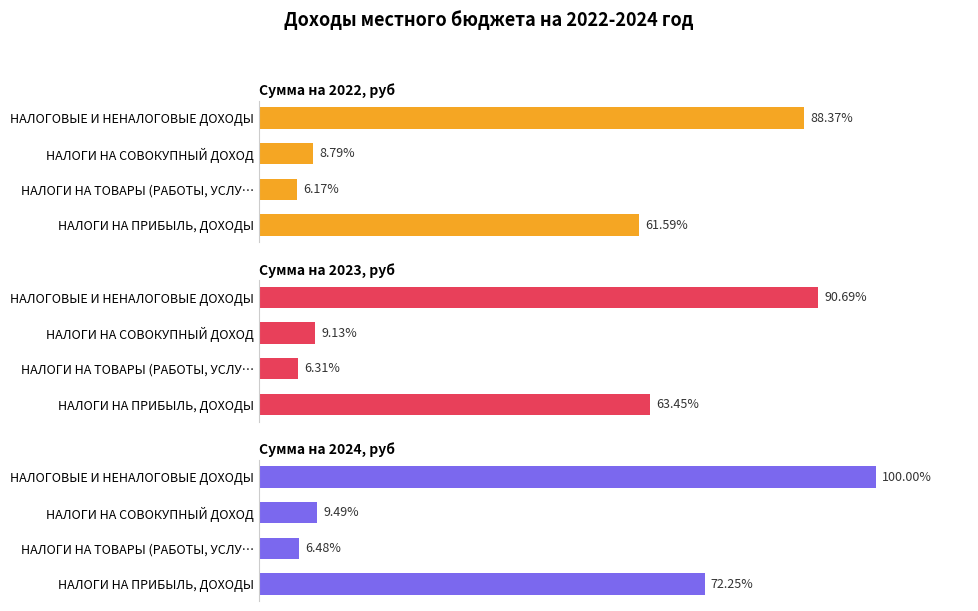

Count the number of categories in the chart.

4